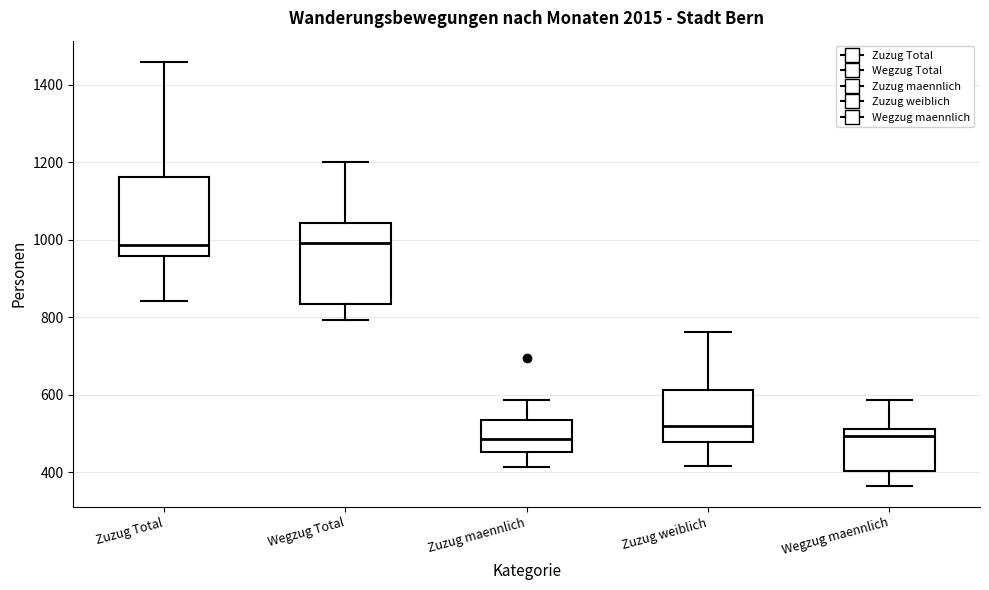

Where is the upper edge of the box for Wegzug maennlich on the y-axis? The values are not printed on the chart, so give them approximately, as read against the axis.

520